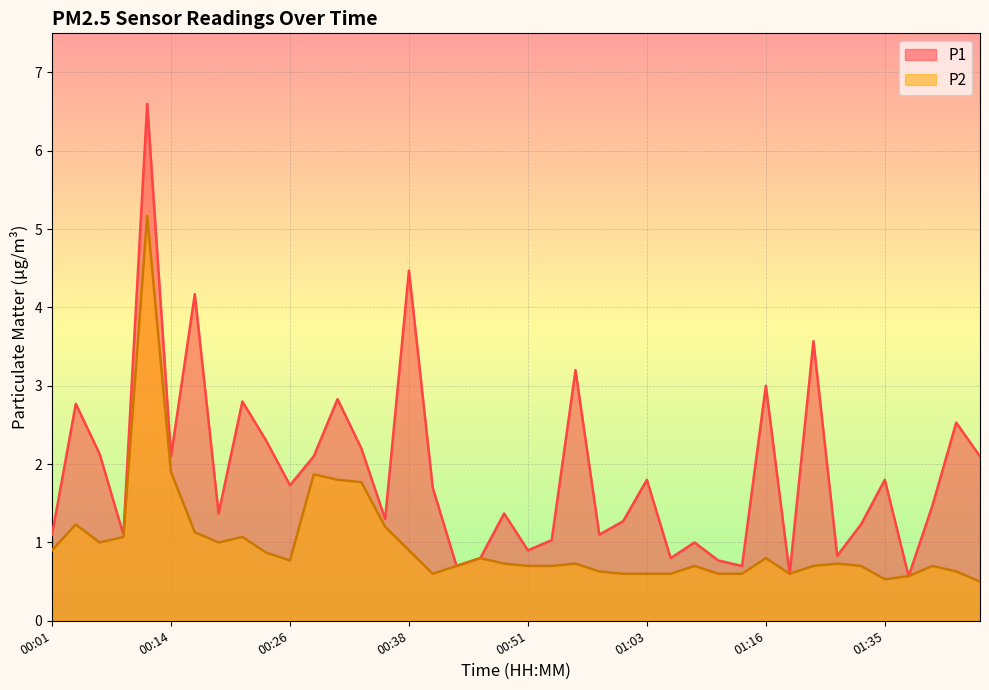

The value of P2 at 01:03 is 0.9. True or false?

False